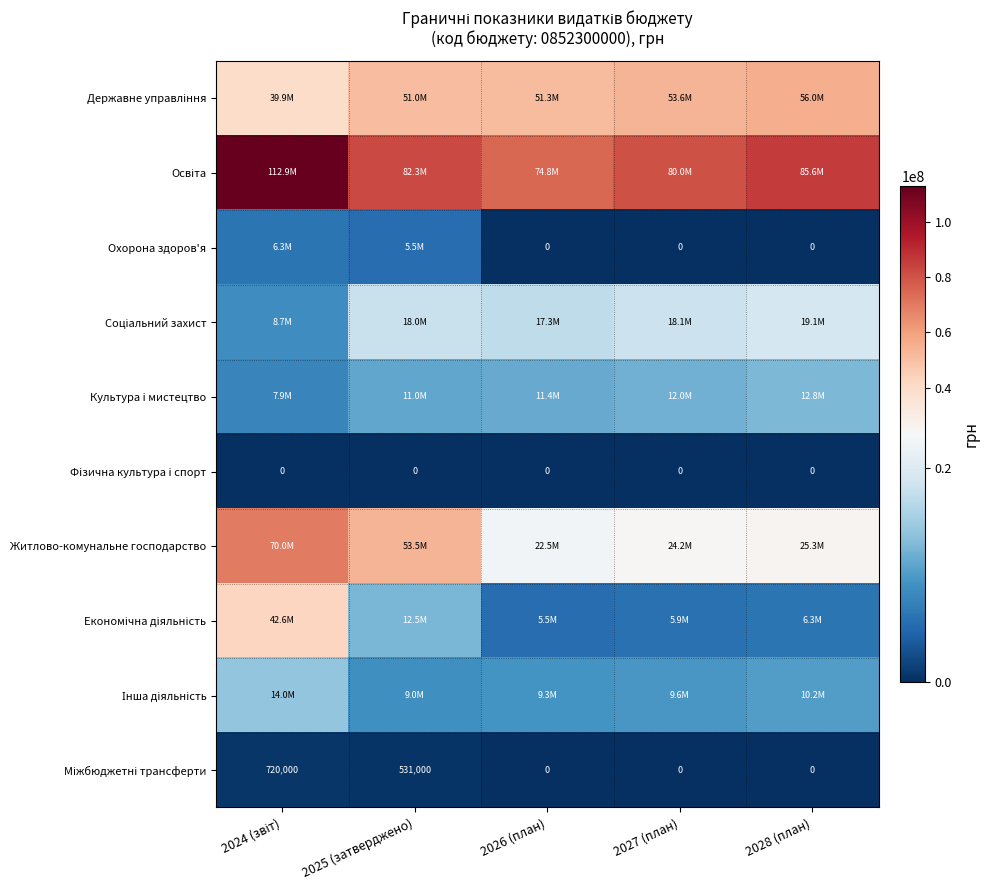

What is the difference between the highest and lowest values at 2026 (план)?

74762599